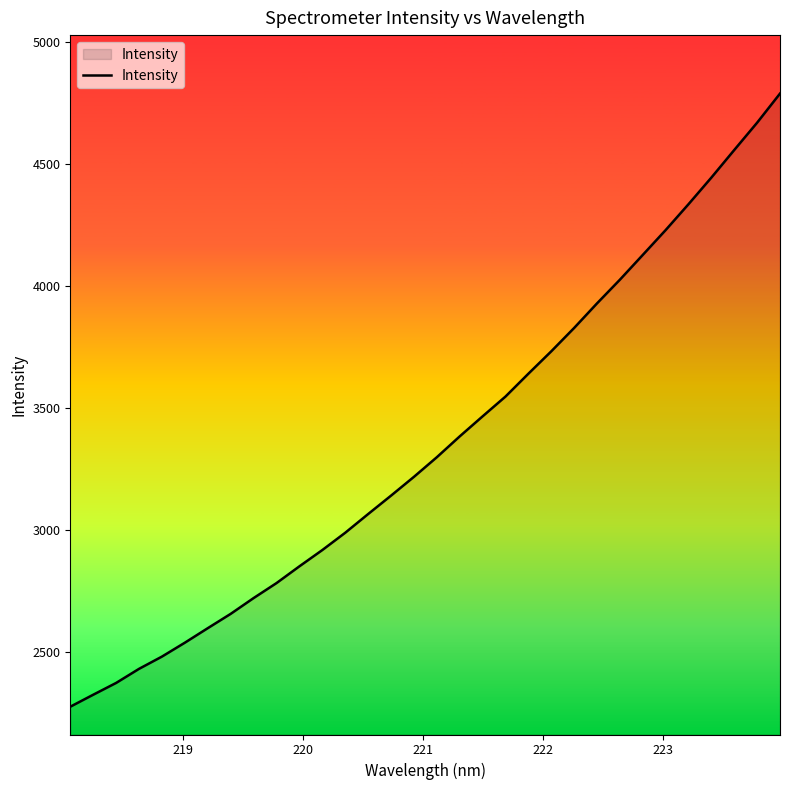

What is the difference between the maximum and minimum values?

2511.4